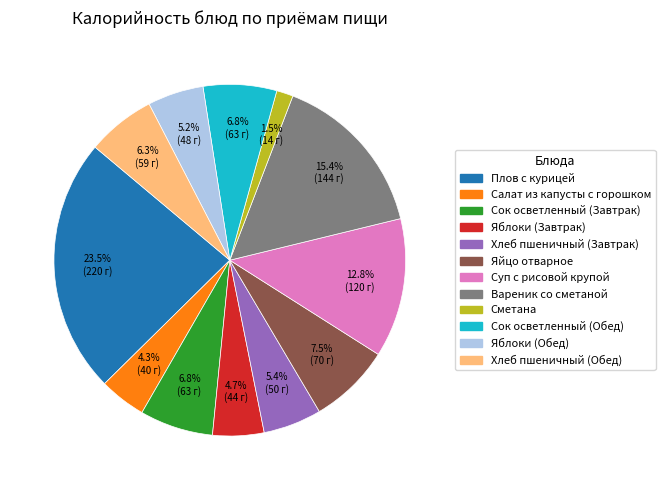

How many segments does this pie chart have?

12